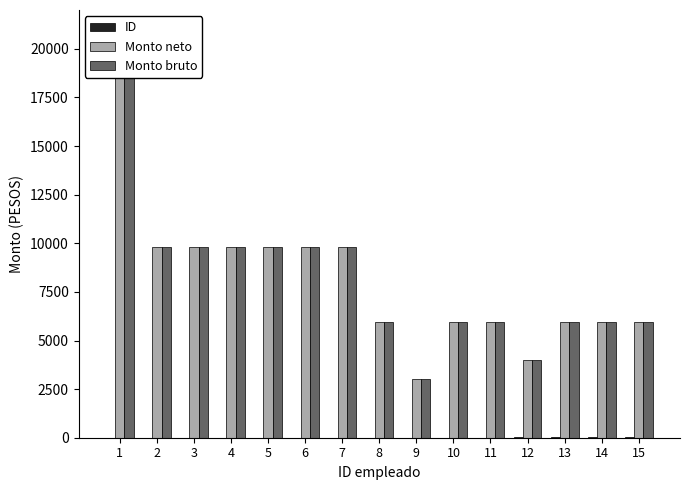

At which label is Monto bruto closest to 11300?

2